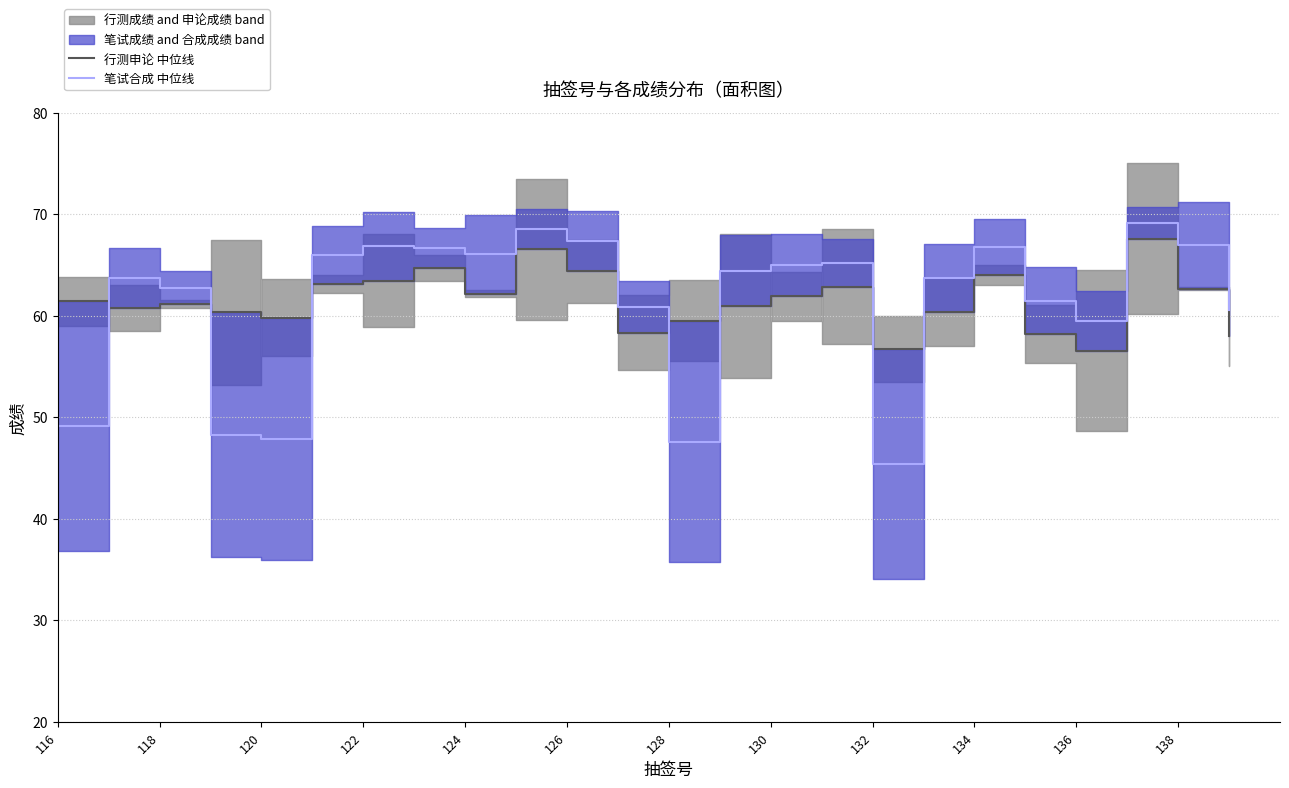

How many lines are shown in the chart?

2